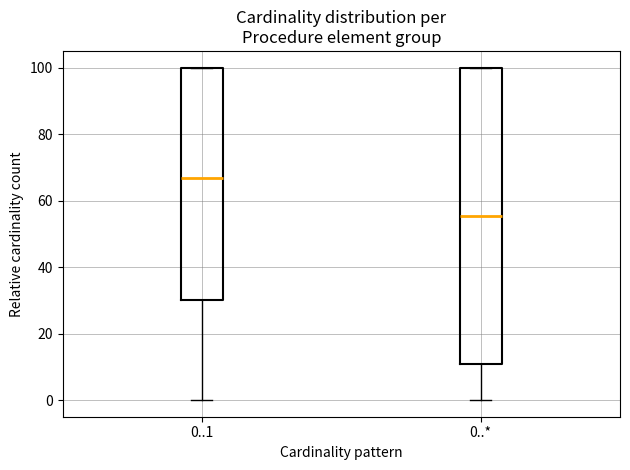

Where is the lower edge of the box for 0..* on the y-axis? The values are not printed on the chart, so give them approximately, as read against the axis.

10